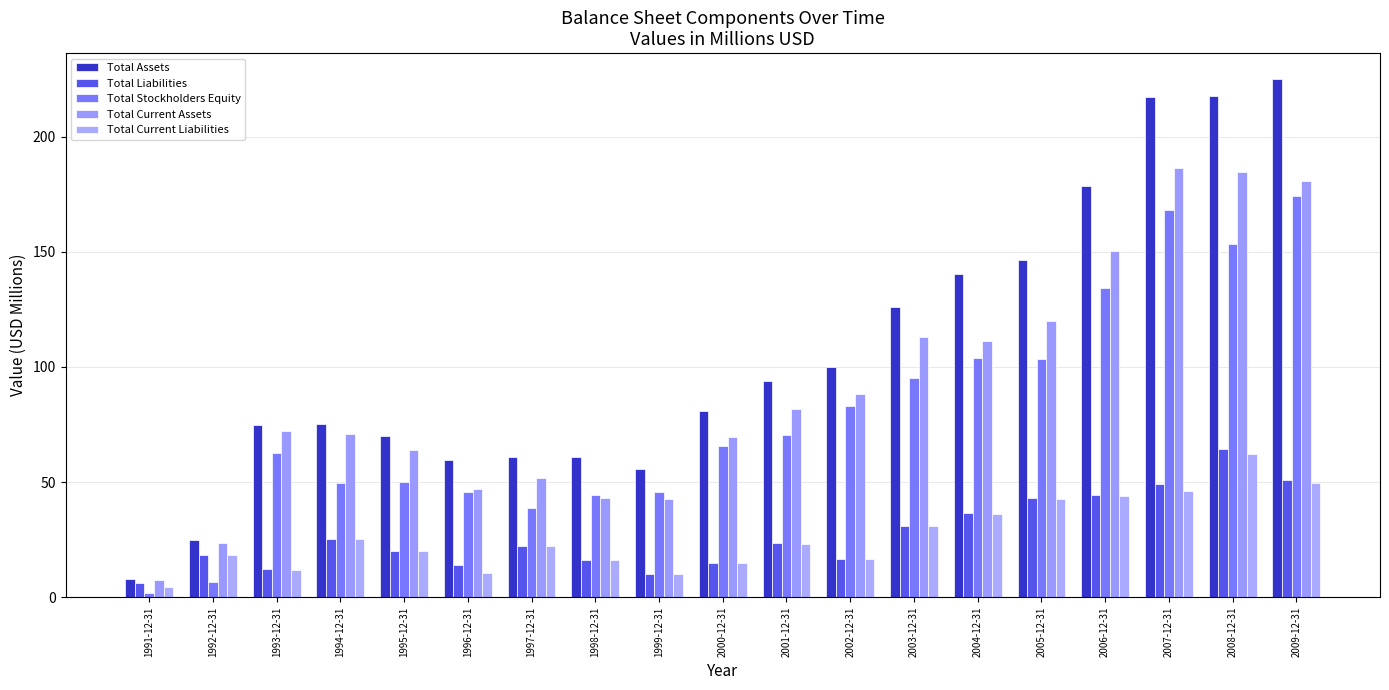

Which series has the largest total across all categories?

Total Assets